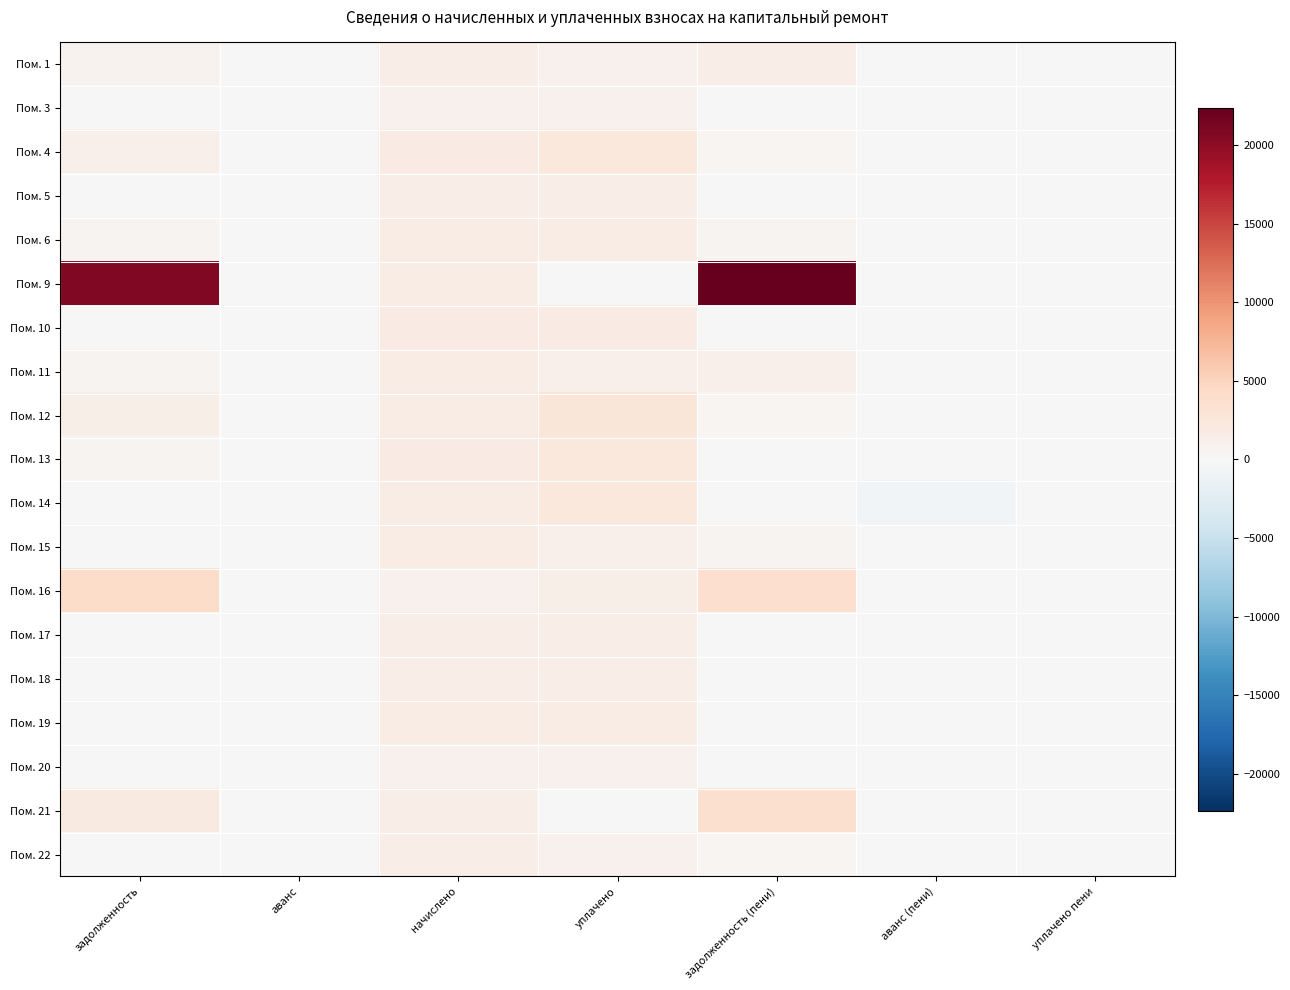

What is the total value across all series at начислено?

29225.4